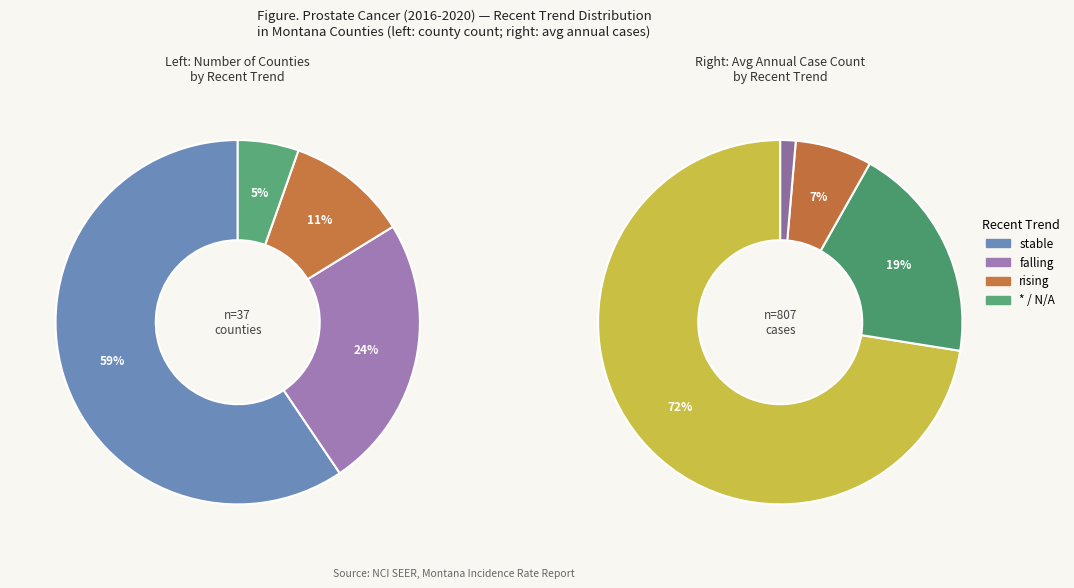

Does falling account for over 50% of the chart?

No